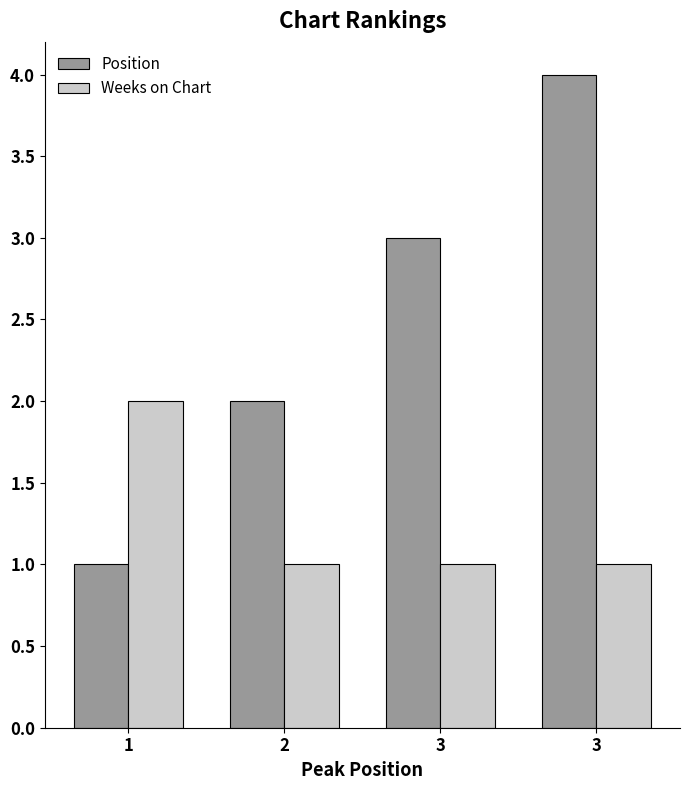

What is the approximate value of Position at 2?

2